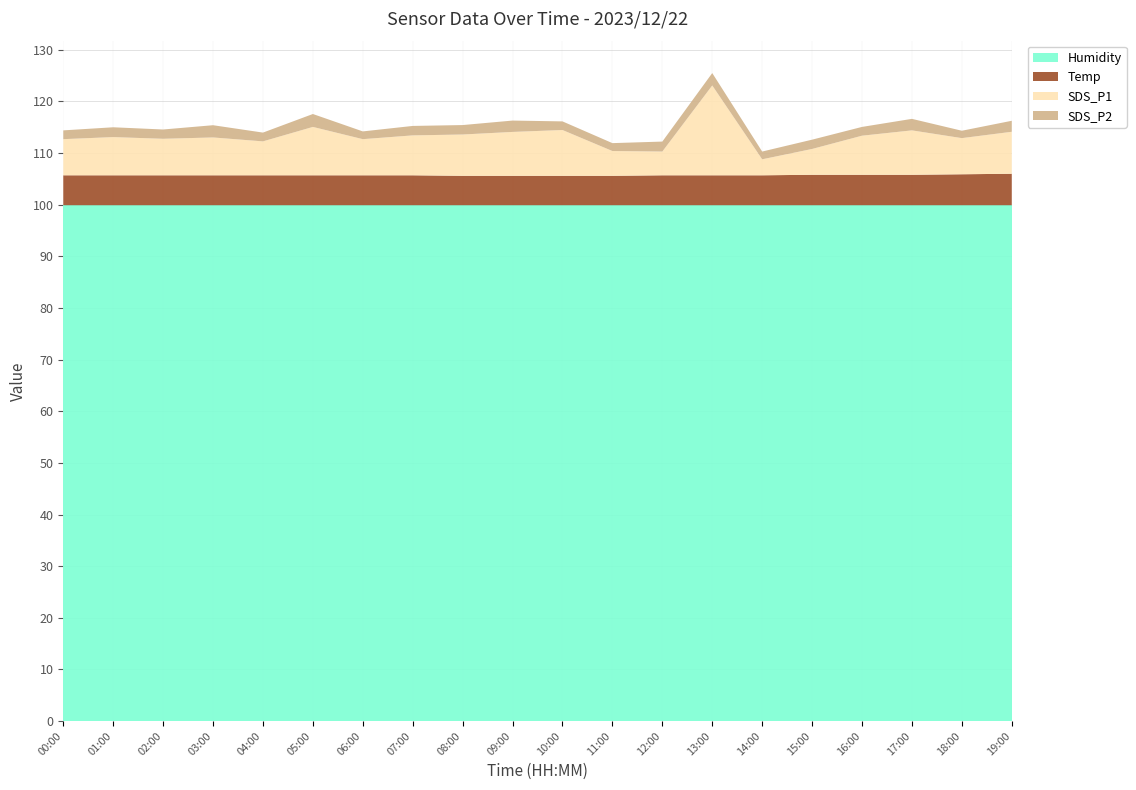

Reading right to left, extract all data points from this chart.

SDS_P1: 8.1	7.0	8.6	7.6	5.0	3.1	17.4	4.6	4.8	8.9	8.5	8.0	7.7	7.0	9.4	6.6	7.3	7.1	7.4	7.0
SDS_P2: 2.1	1.4	2.2	1.7	1.8	1.5	2.4	1.9	1.5	1.7	2.2	1.8	1.8	1.5	2.5	1.7	2.4	1.8	1.9	1.7
Temp: 6.1	6.0	5.9	5.9	5.9	5.8	5.8	5.8	5.7	5.7	5.7	5.7	5.8	5.8	5.8	5.8	5.8	5.8	5.8	5.8
Humidity: 99.9	99.9	99.9	99.9	99.9	99.9	99.9	99.9	99.9	99.9	99.9	99.9	99.9	99.9	99.9	99.9	99.9	99.9	99.9	99.9